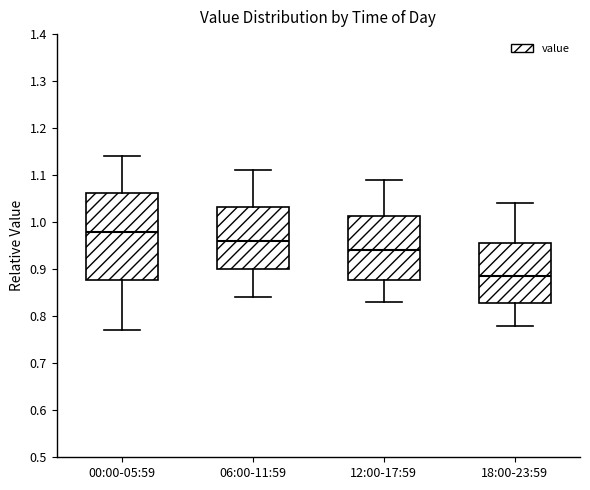

Reading left to right, transcribe this box plot: for each box, give where its median line is, the range the box spans, and where its two whiskers end, as read against the y-axis. The values are not printed on the chart, so give them approximately, as read against the axis.

00:00-05:59: median 0.98, box 0.88 to 1.06, whiskers 0.77 to 1.14
06:00-11:59: median 0.96, box 0.90 to 1.03, whiskers 0.84 to 1.11
12:00-17:59: median 0.94, box 0.88 to 1.01, whiskers 0.83 to 1.09
18:00-23:59: median 0.89, box 0.83 to 0.96, whiskers 0.78 to 1.04